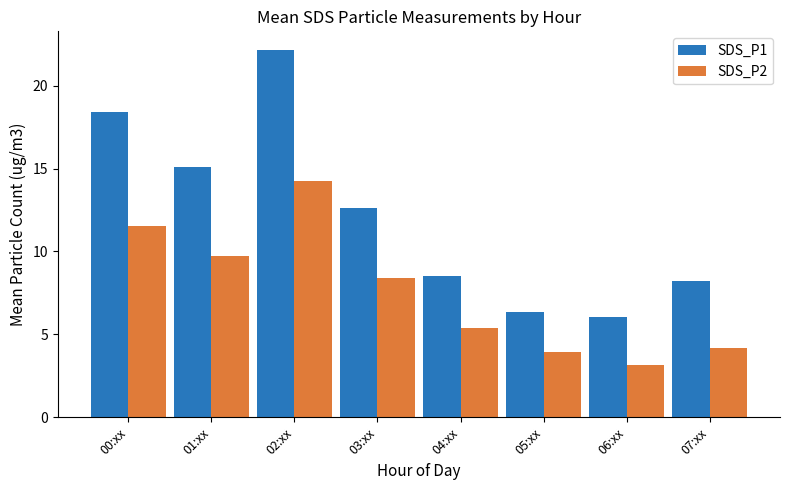

List the series in order of their peak value, lowest first.

SDS_P2, SDS_P1